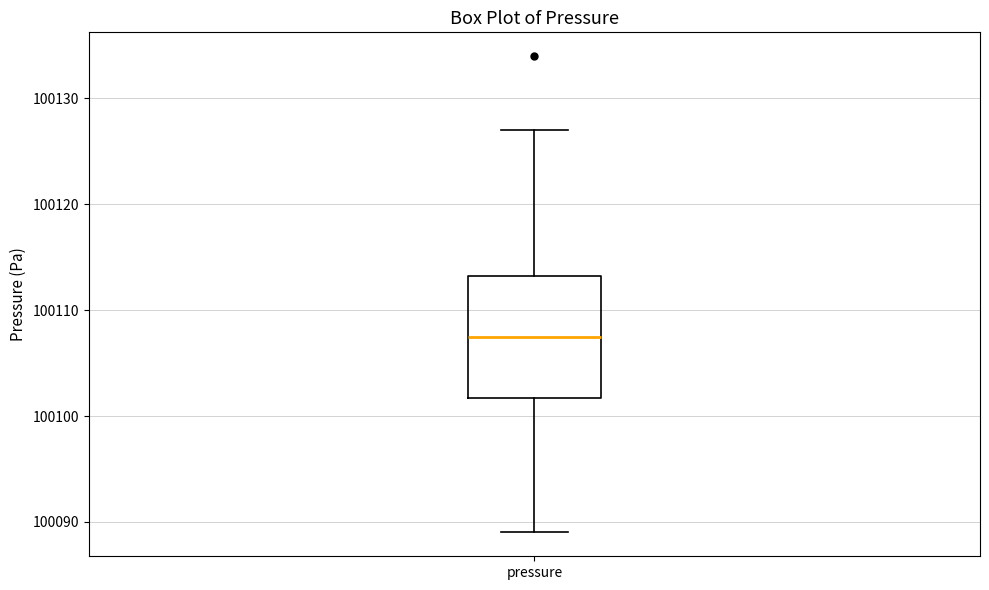

Where does the median line of the box for pressure sit on the y-axis? The values are not printed on the chart, so give them approximately, as read against the axis.

100108